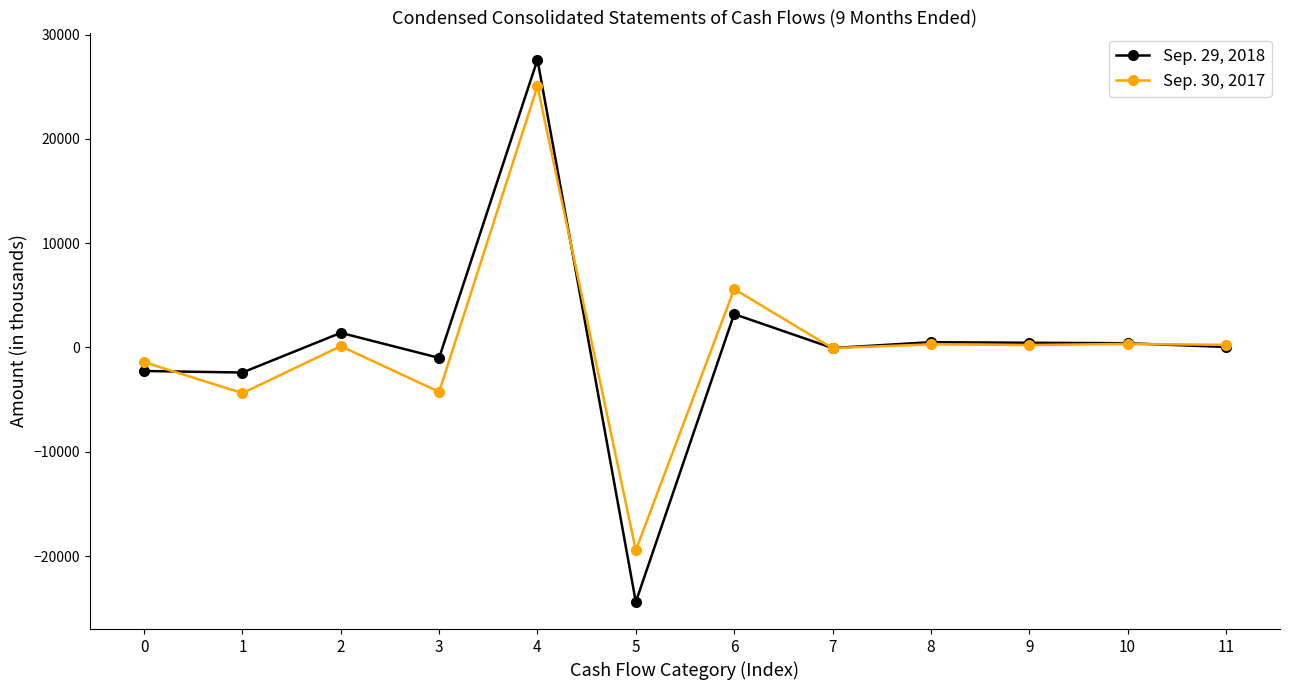

True or false: Sep. 29, 2018 has more than 1 points higher than both neighbors.

True